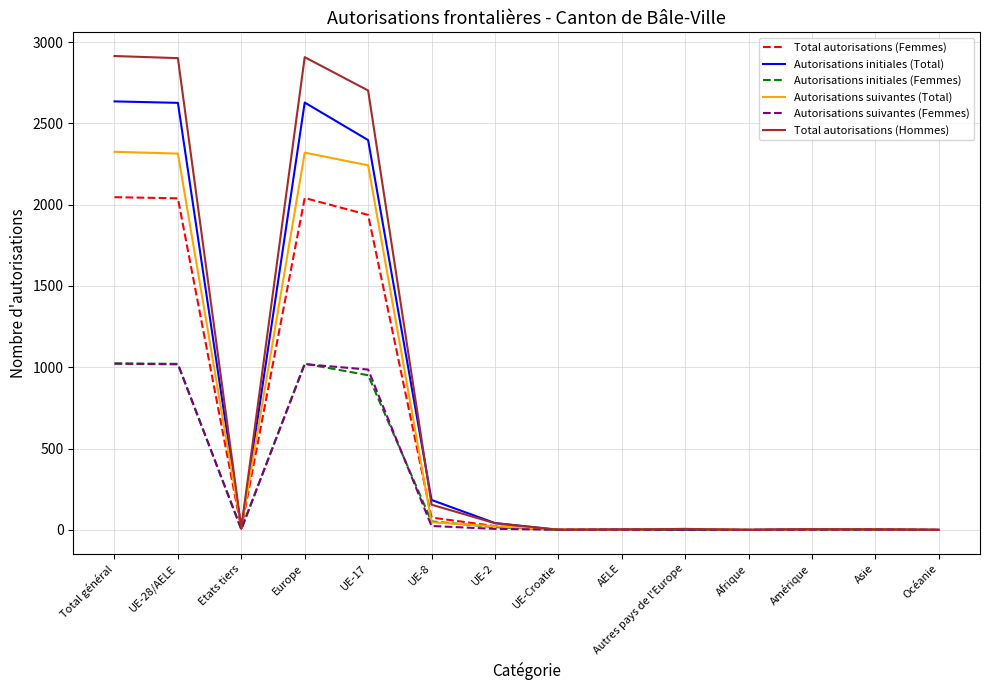

Is it true that Autorisations initiales (Total) equals 0 at Océanie?

True